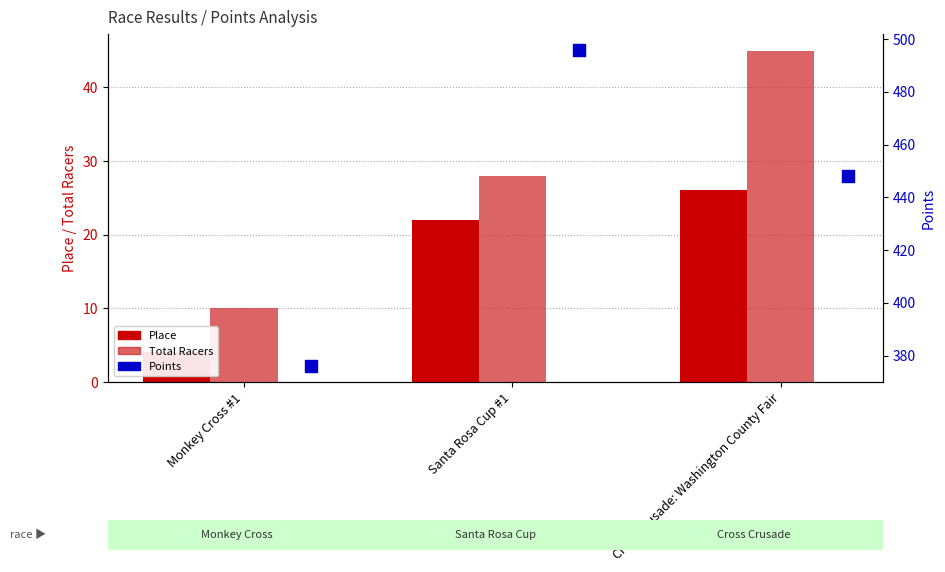

What is the total value across all series at Monkey Cross #1?

390.0